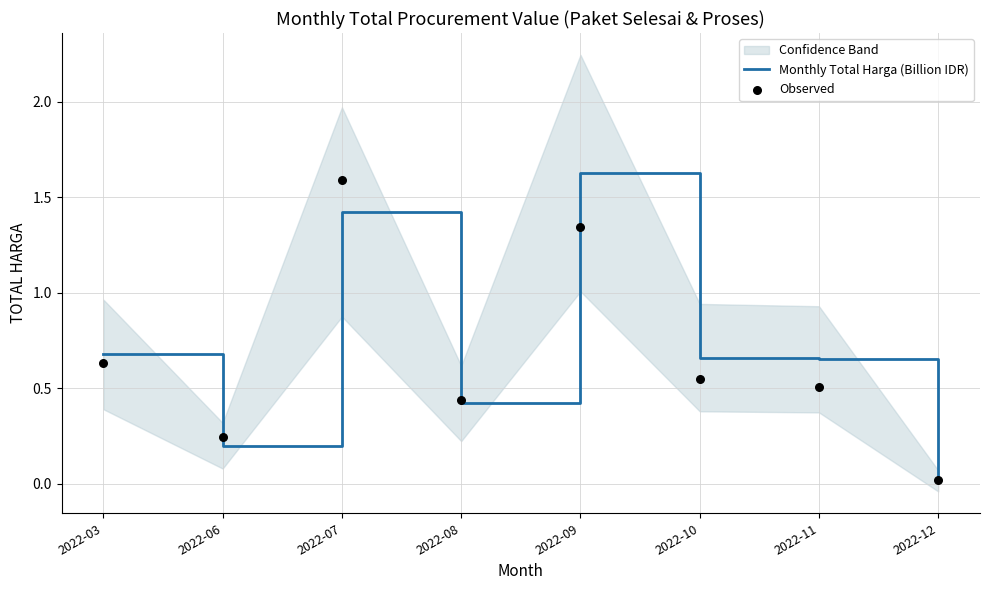

At which category is the sum across all series the highest?

2022-07